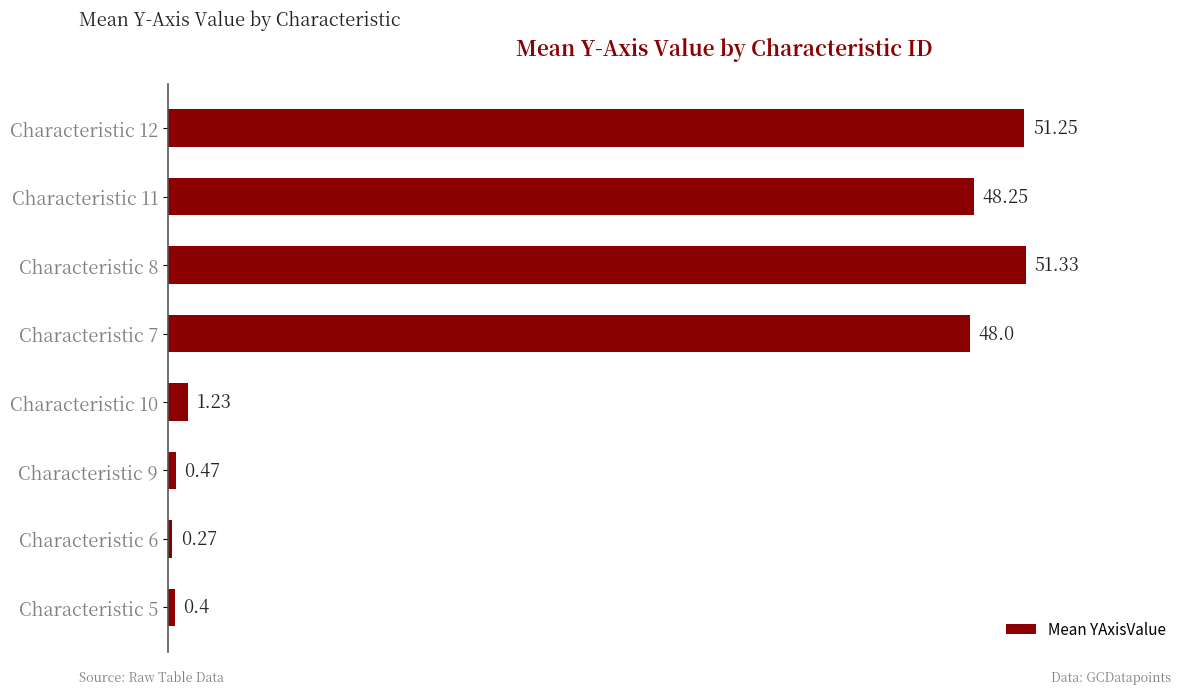

What is the difference between the maximum and minimum values?

51.1